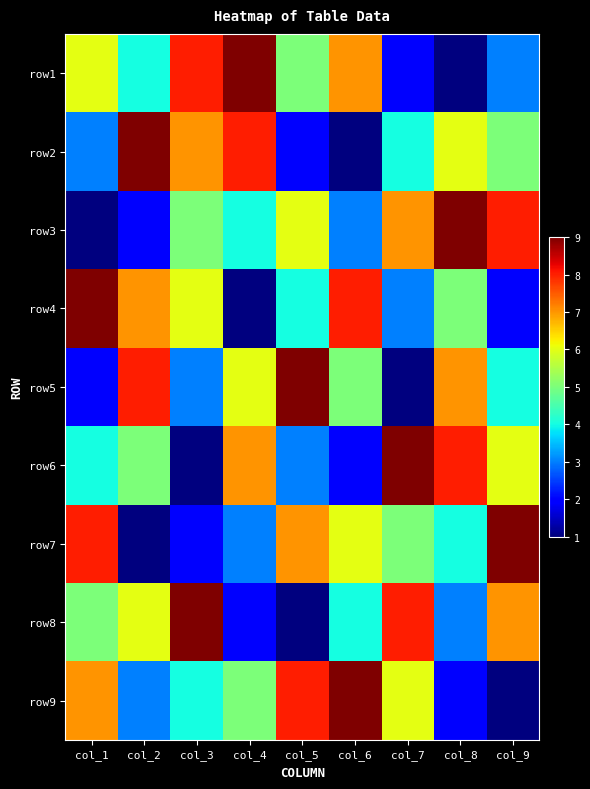

List the series in order of their peak value, highest first.

row1, row2, row3, row4, row5, row6, row7, row8, row9